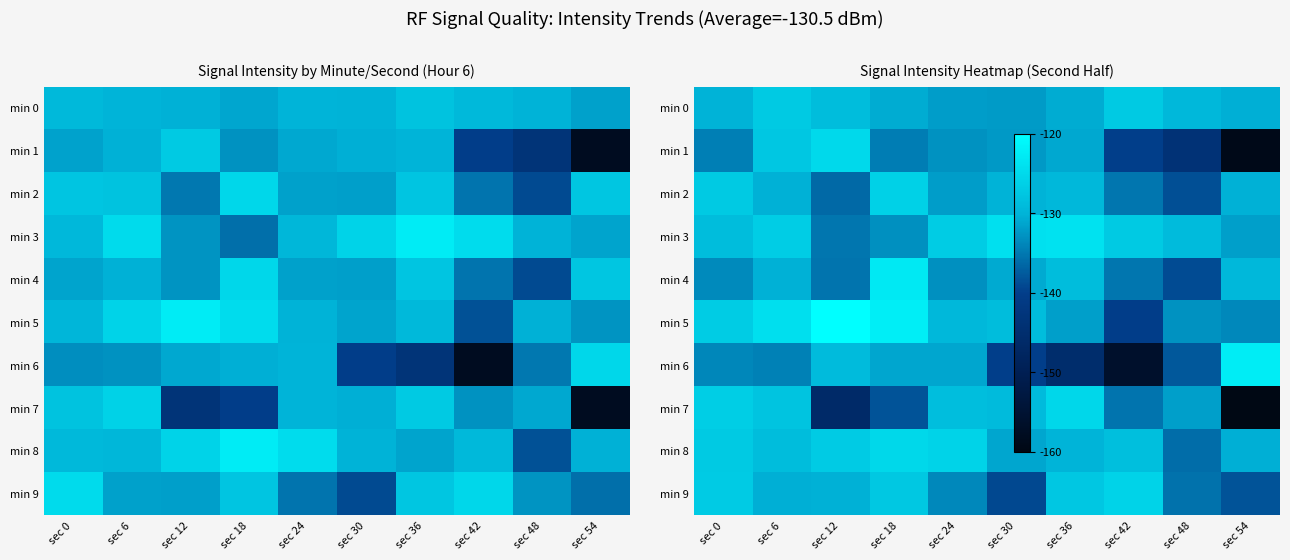

Rank the categories by min 3 value from highest to lowest.

sec 36, sec 30, sec 6, sec 24, sec 42, sec 0, sec 48, sec 54, sec 18, sec 12